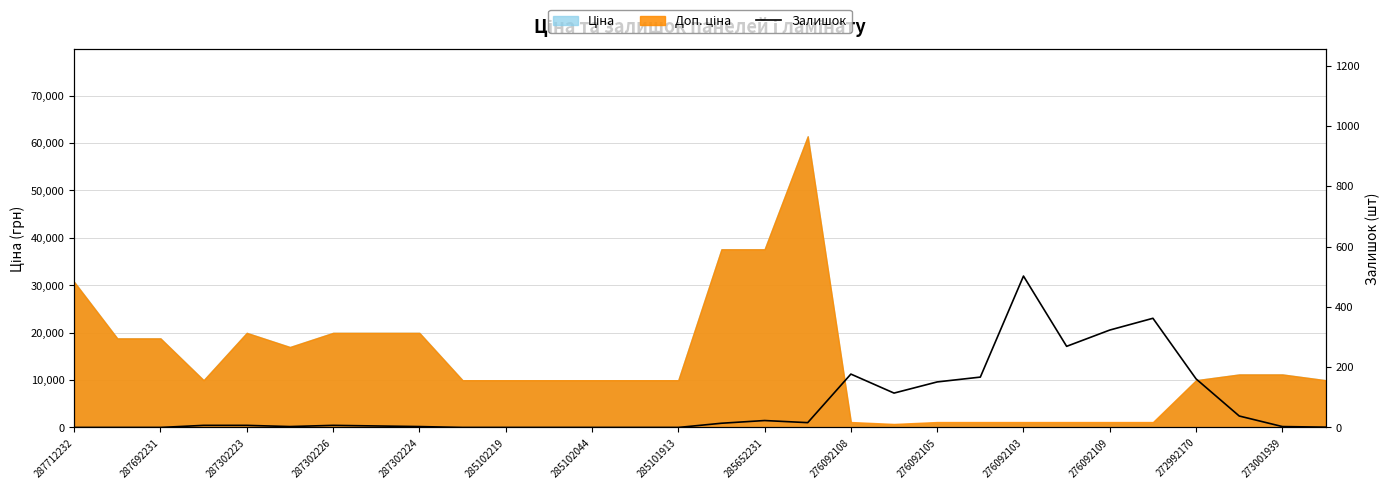

Which category has the lowest value across all series?

287712232